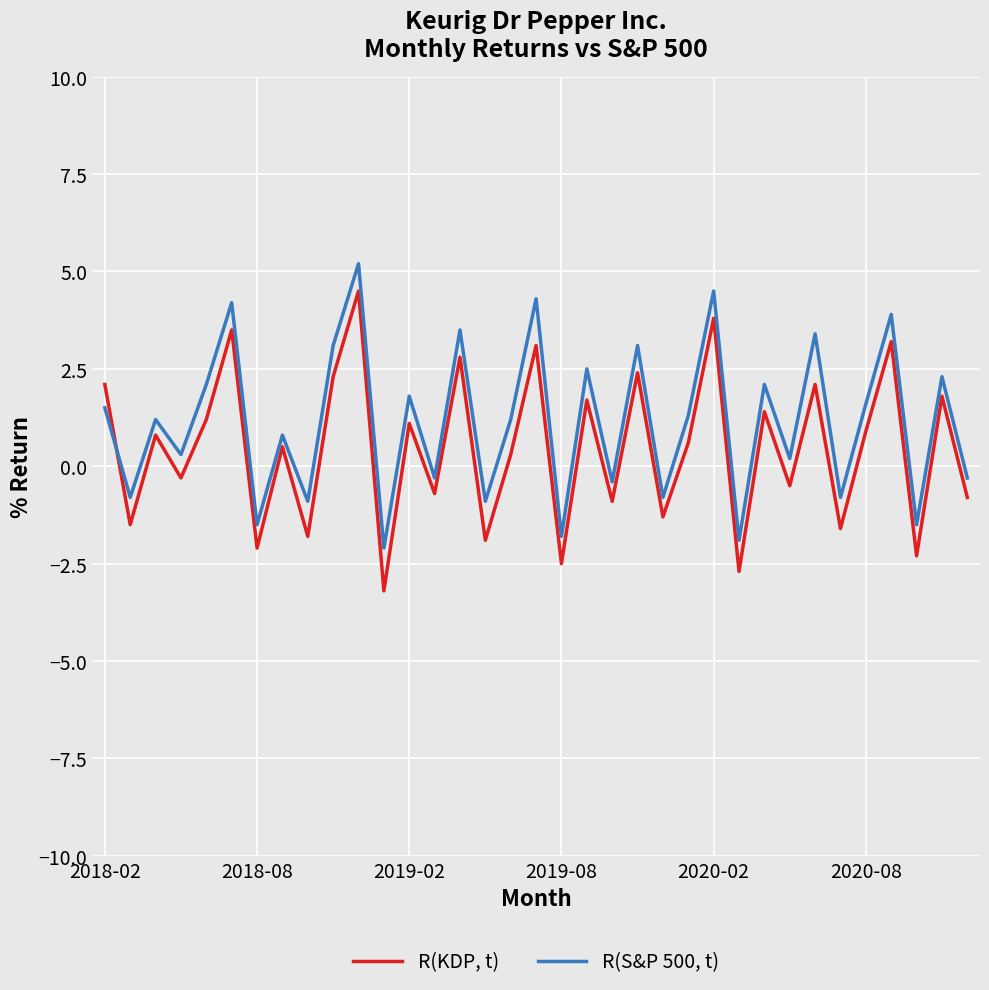

True or false: R(S&P 500, t) and R(KDP, t) cross at least once.

True